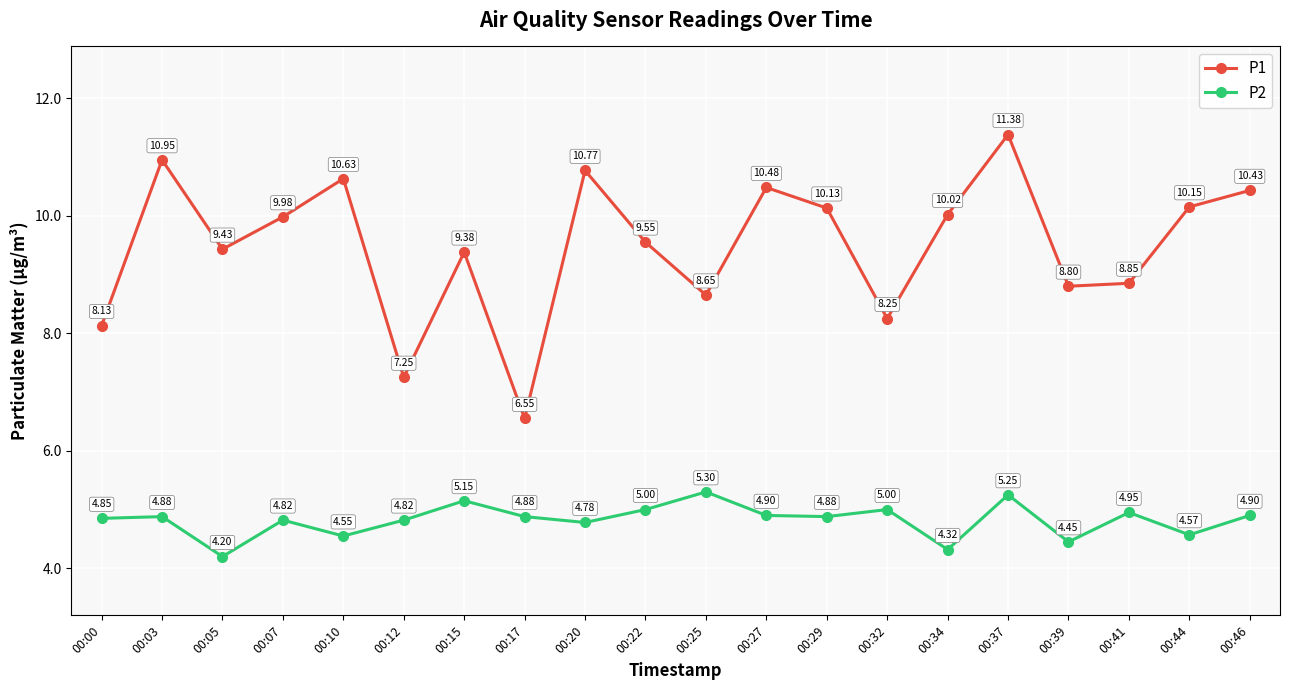

What is the difference between the second highest and second lowest values in the P1 series?

3.7